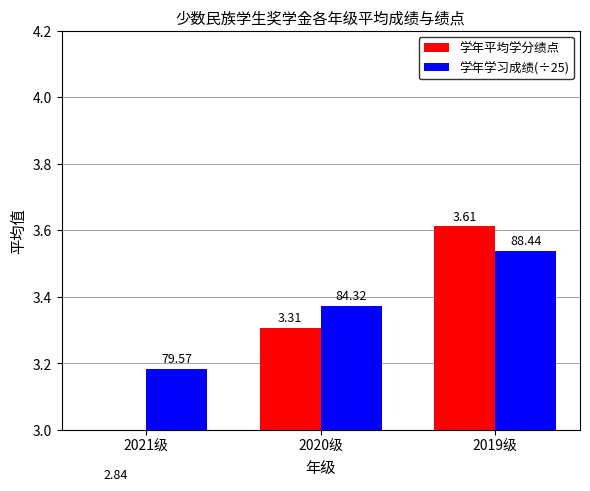

The value of 学年学习成绩(÷25) at 2020级 is 2.0. True or false?

False